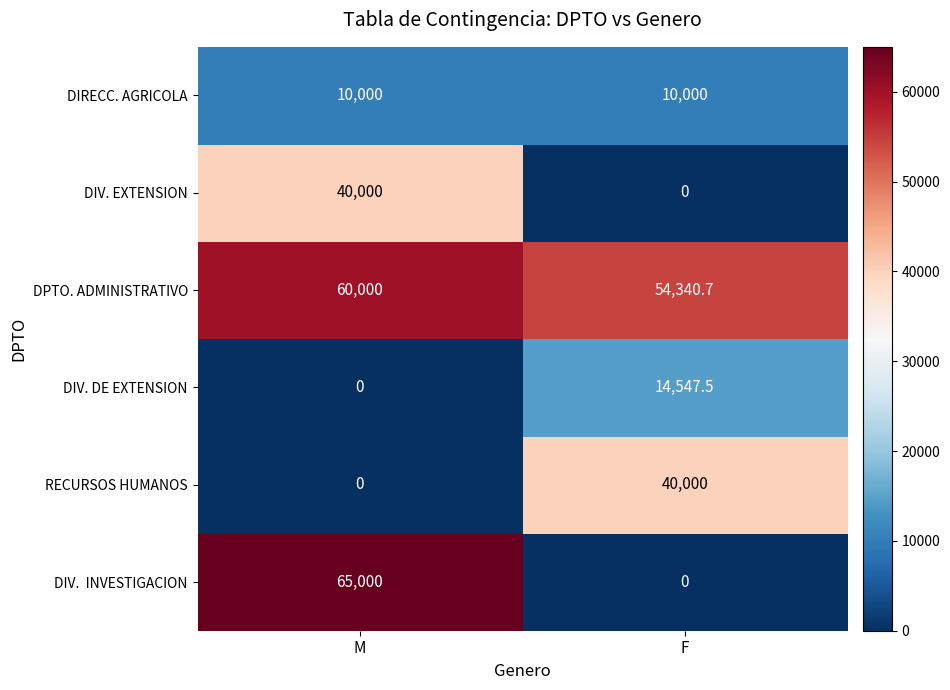

True or false: DPTO. ADMINISTRATIVO has a value of 54340.7 at F.

True